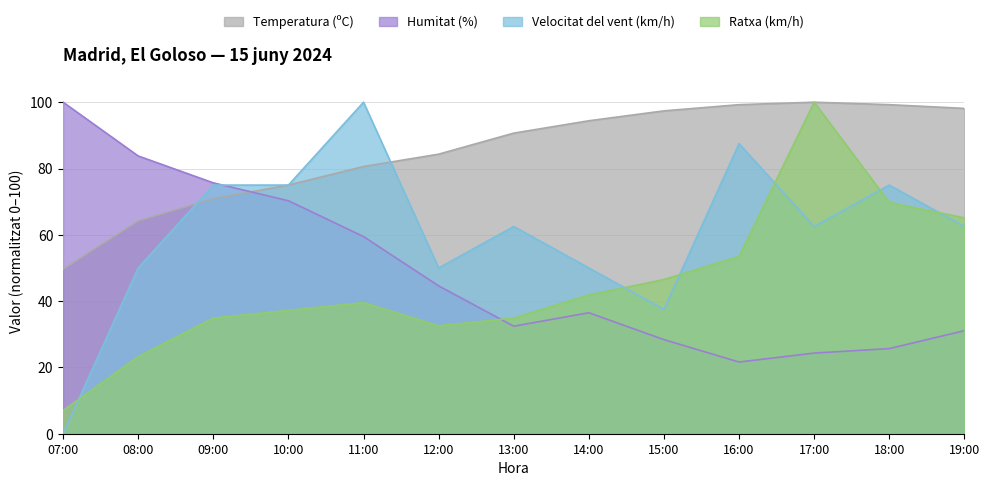

What is the total value across all series at 18:00?

269.7